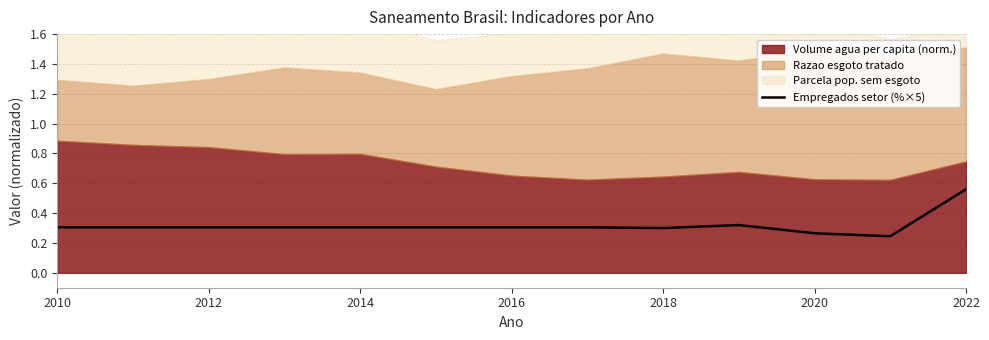

Is it true that Empregados setor (%×5) equals 0.1 at 2020?

False